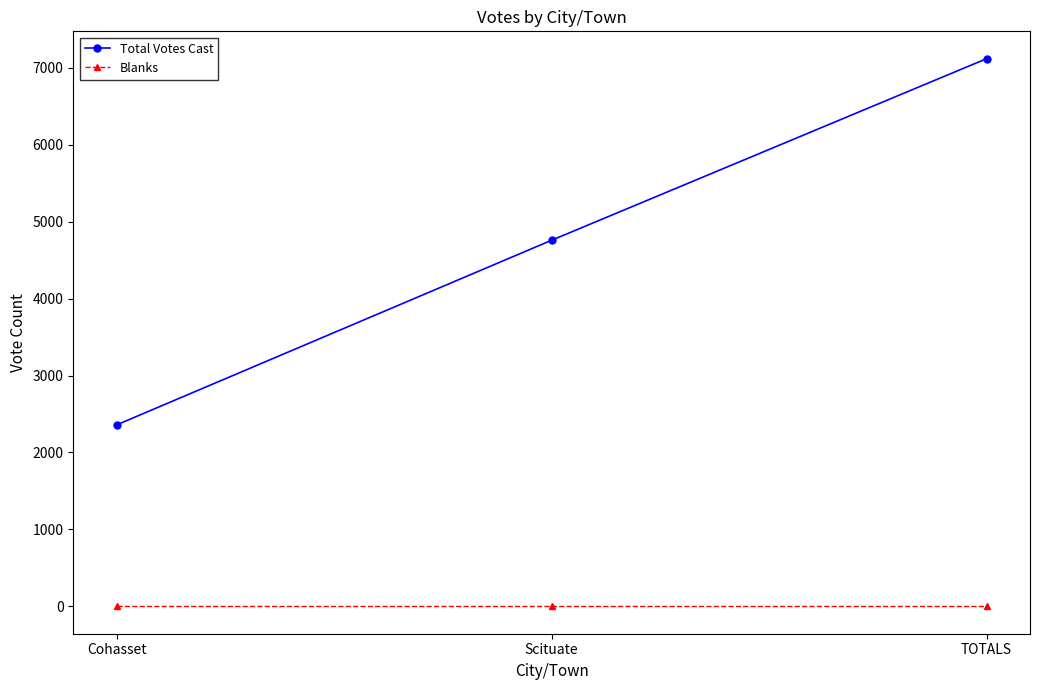

Which series has the widest spread of values?

Total Votes Cast